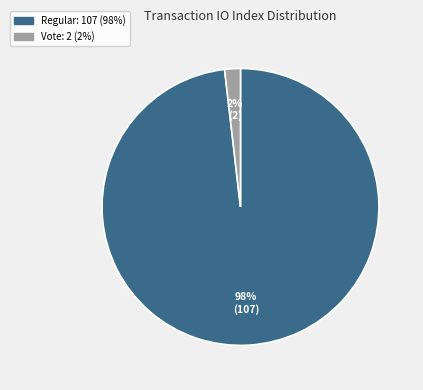

To the nearest percent, what is the difference between the largest and smallest slice percentages?

96%